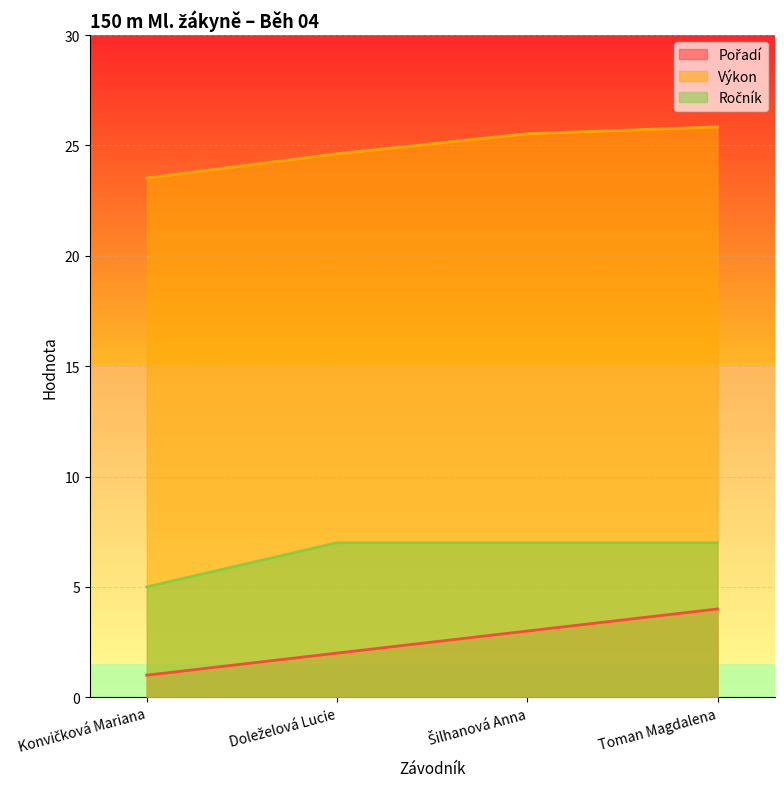

What are all the series names shown in the legend?

Pořadí, Výkon, Ročník